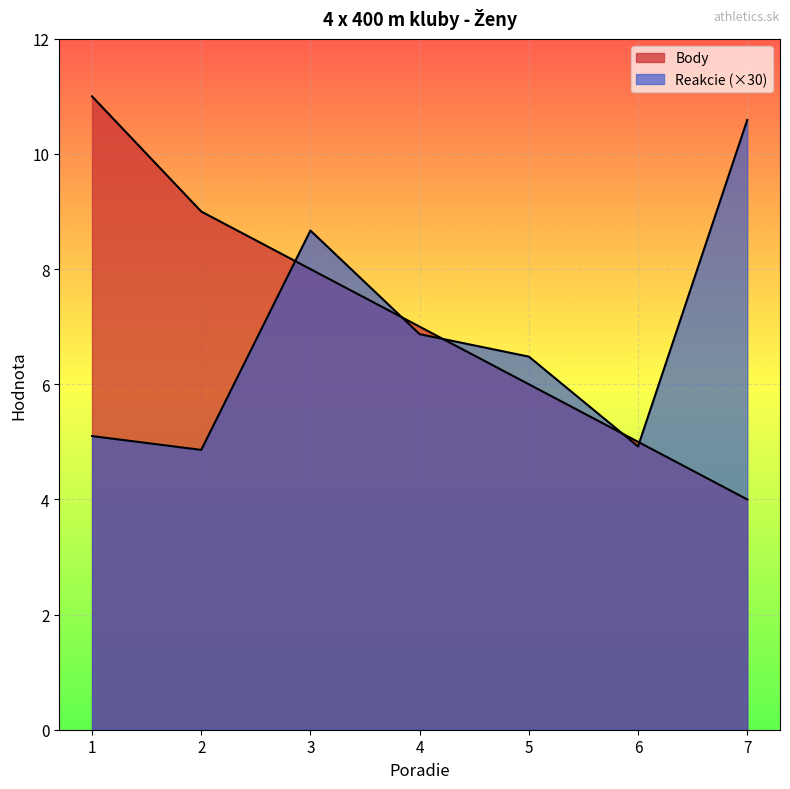

Which has a higher value, 2 or 1?

1